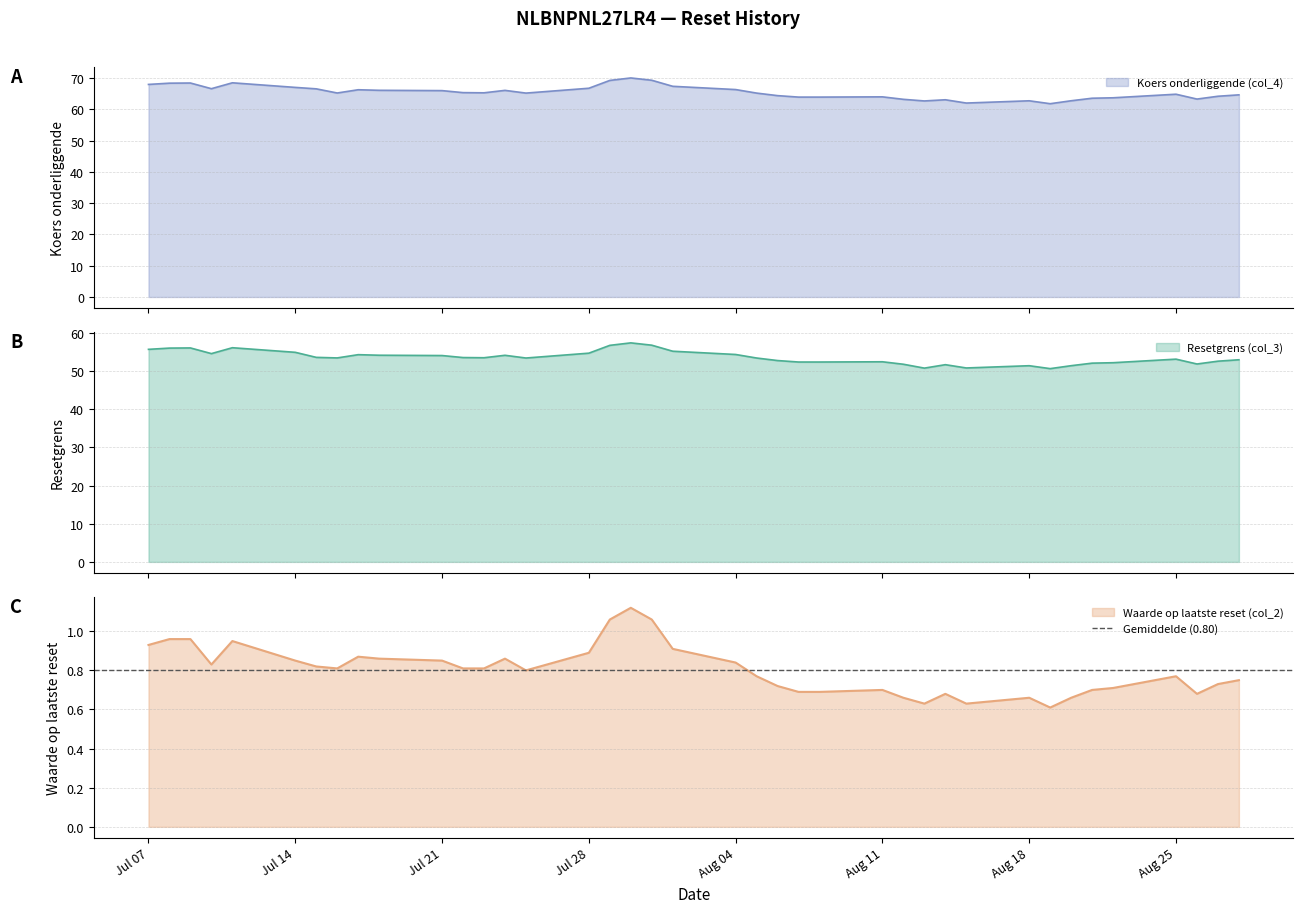

In Waarde op laatste reset (col_2), how many points are lower than both neighbors (excluding endpoints)?

7